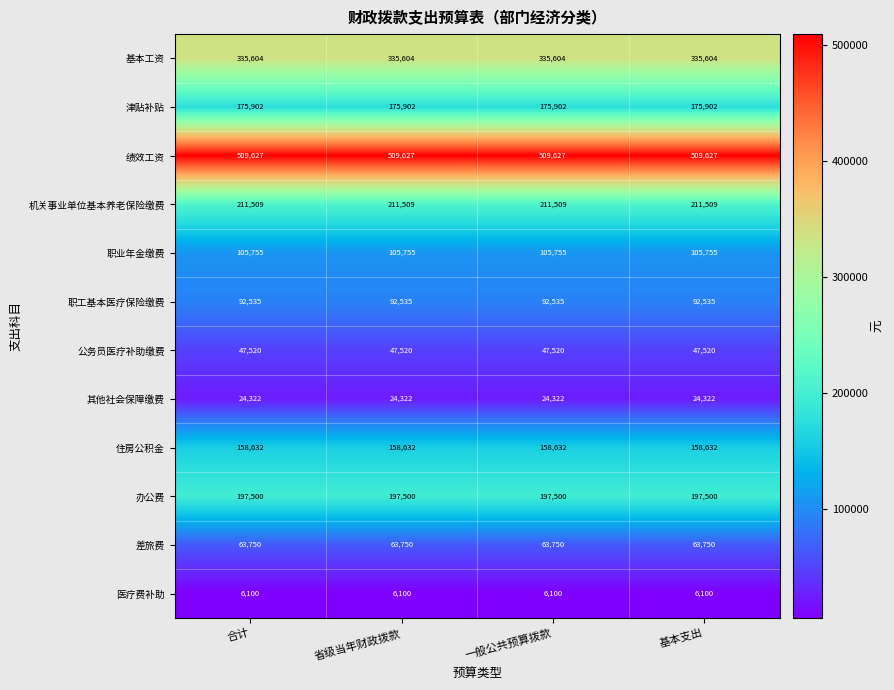

Which series has the largest total across all categories?

绩效工资